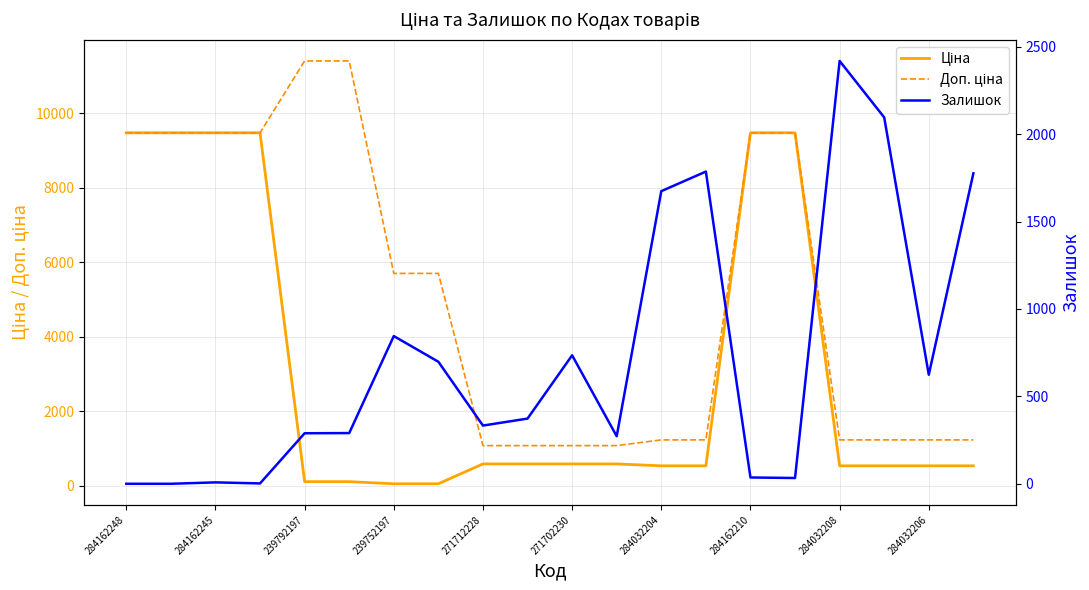

How many data points in Залишок are above 373?

9